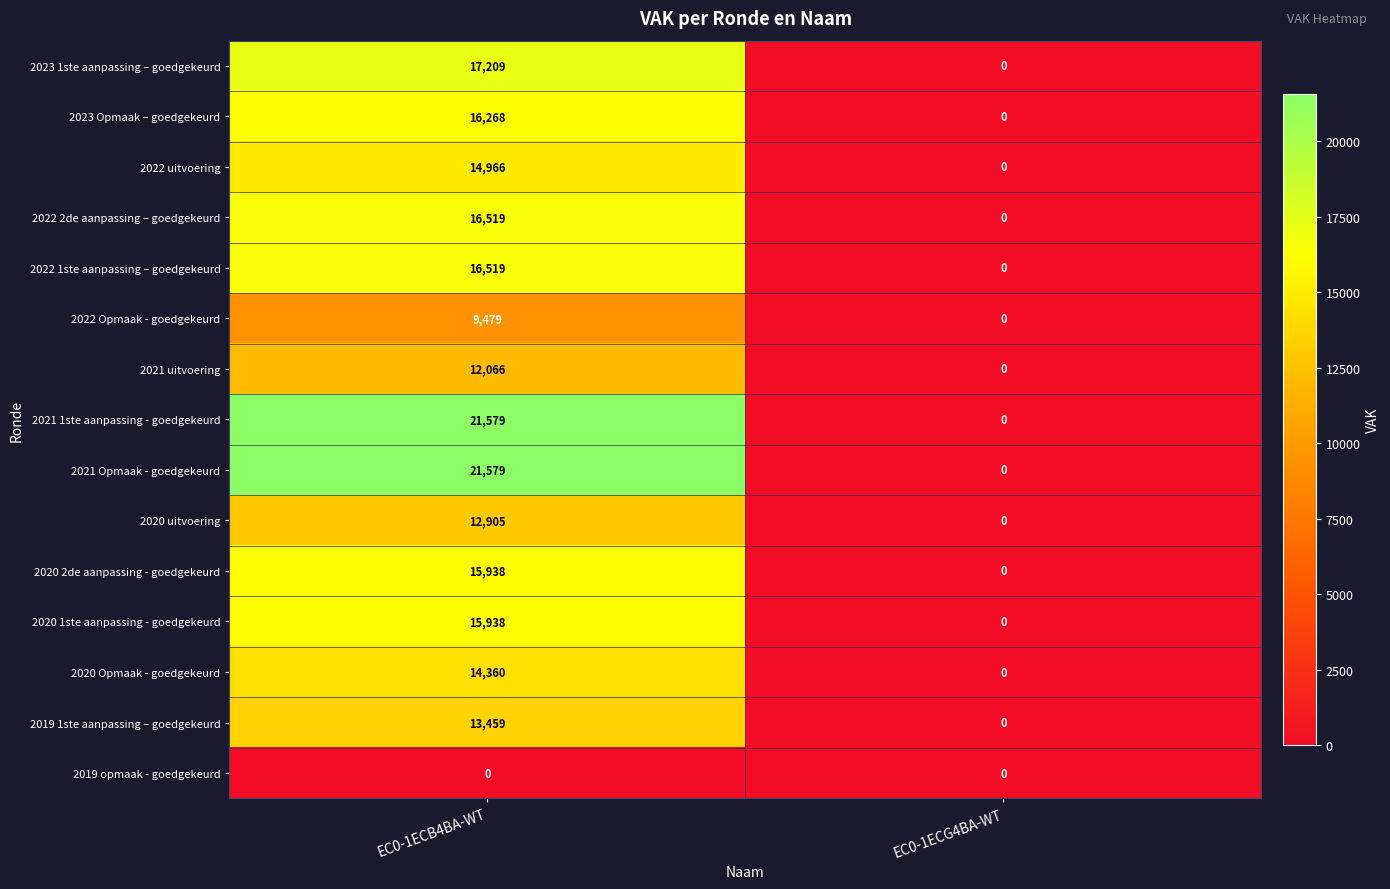

Reading left to right, what are all the values shown in this chart?

2023 1ste aanpassing – goedgekeurd: 17209	0
2023 Opmaak – goedgekeurd: 16268	0
2022 uitvoering: 14966	0
2022 2de aanpassing – goedgekeurd: 16519	0
2022 1ste aanpassing – goedgekeurd: 16519	0
2022 Opmaak - goedgekeurd: 9479	0
2021 uitvoering: 12066	0
2021 1ste aanpassing - goedgekeurd: 21579	0
2021 Opmaak - goedgekeurd: 21579	0
2020 uitvoering: 12905	0
2020 2de aanpassing - goedgekeurd: 15938	0
2020 1ste aanpassing - goedgekeurd: 15938	0
2020 Opmaak - goedgekeurd: 14360	0
2019 1ste aanpassing – goedgekeurd: 13459	0
2019 opmaak - goedgekeurd: 0	0